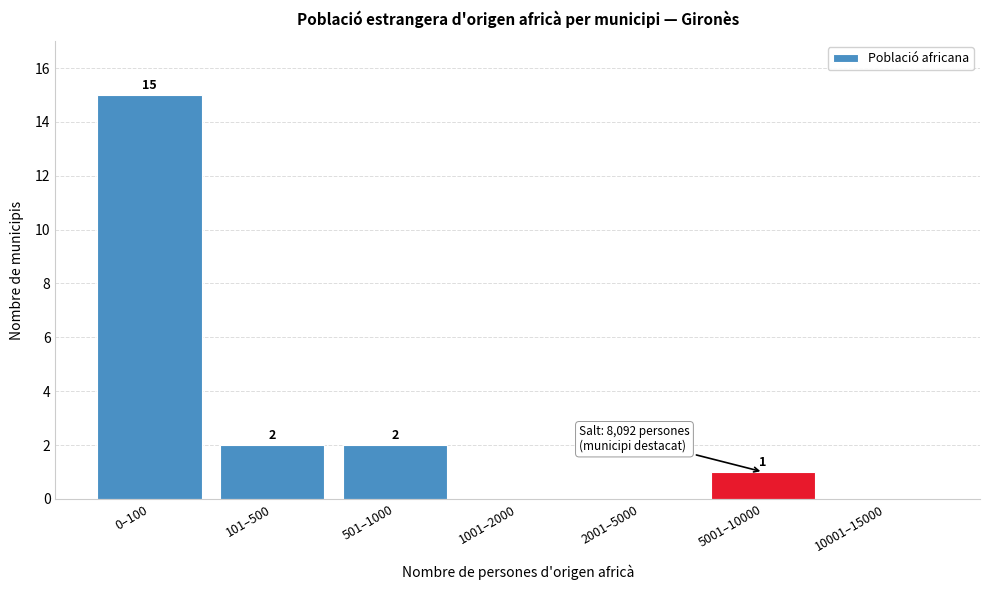

Reading left to right, list all the values displayed in this chart.

0–100=15	101–500=2	501–1000=2	1001–2000=0	2001–5000=0	5001–10000=1	10001–15000=0